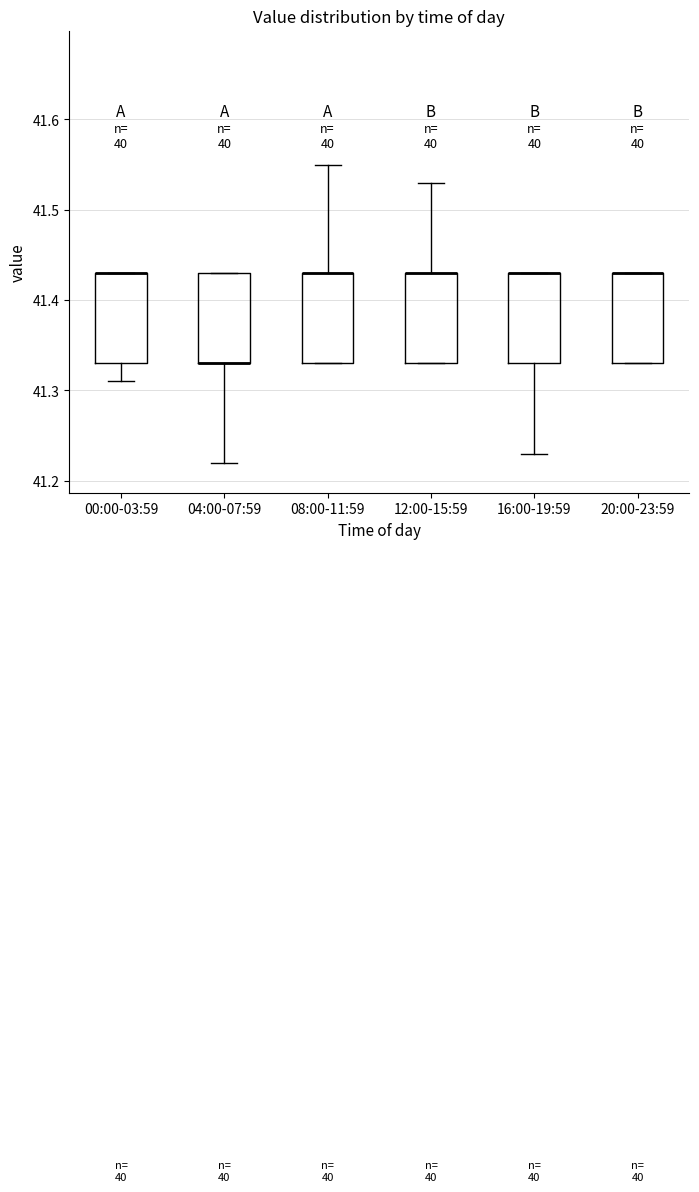

Reading left to right, transcribe this box plot: for each box, give where its median line is, the range the box spans, and where its two whiskers end, as read against the y-axis. The values are not printed on the chart, so give them approximately, as read against the axis.

00:00-03:59: median 41.43 (drawn on the box's upper edge), box 41.33 to 41.43, whiskers 41.31 to 41.43
04:00-07:59: median 41.33 (drawn on the box's lower edge), box 41.33 to 41.43, whiskers 41.22 to 41.43
08:00-11:59: median 41.43 (drawn on the box's upper edge), box 41.33 to 41.43, whiskers 41.33 to 41.55
12:00-15:59: median 41.43 (drawn on the box's upper edge), box 41.33 to 41.43, whiskers 41.33 to 41.53
16:00-19:59: median 41.43 (drawn on the box's upper edge), box 41.33 to 41.43, whiskers 41.23 to 41.43
20:00-23:59: median 41.43 (drawn on the box's upper edge), box 41.33 to 41.43, whiskers 41.33 to 41.43